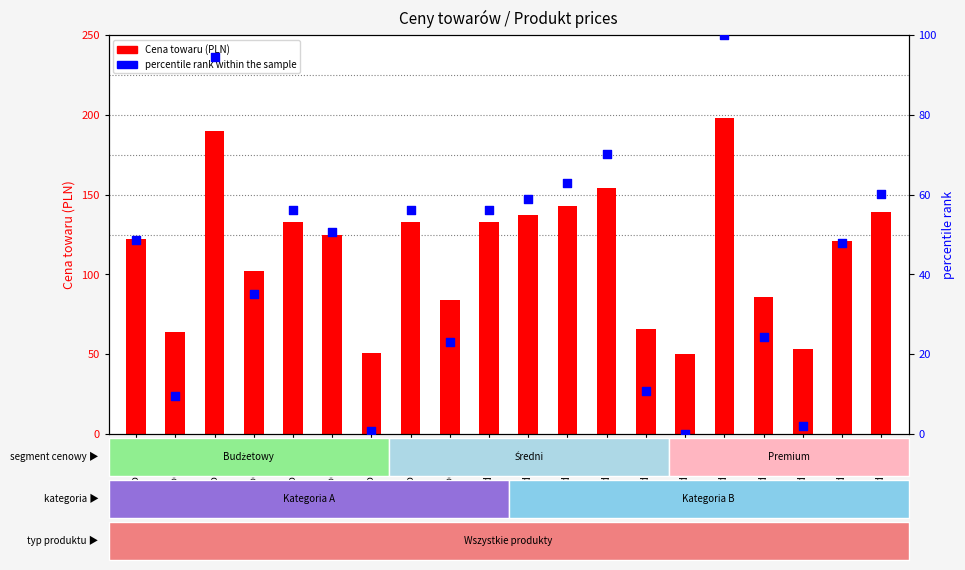

Is the value of percentile rank within the sample at Produkt 4 greater than the value of Cena towaru at Produkt 6?

No